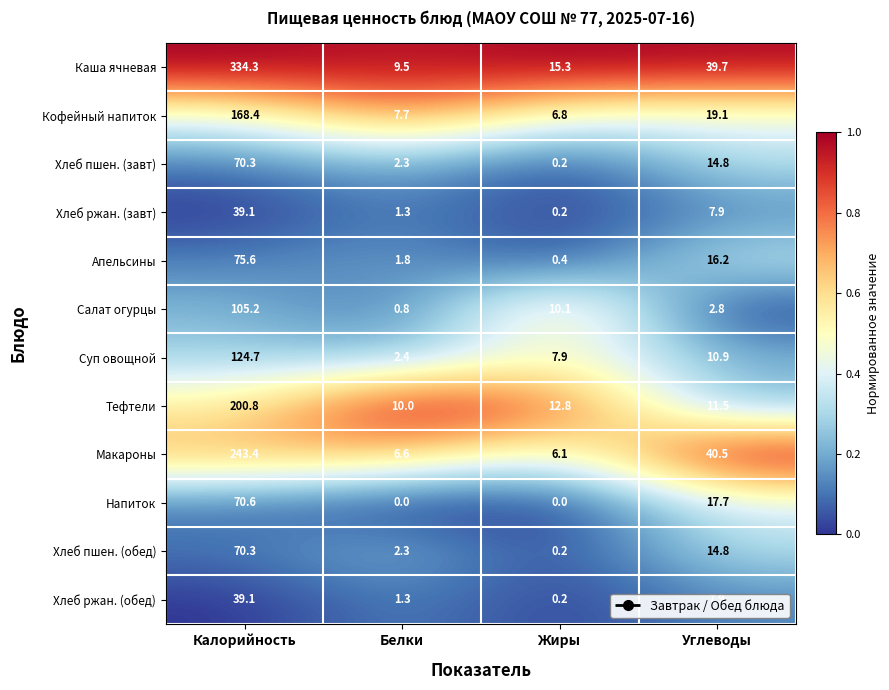

Count the number of data series in this chart.

12